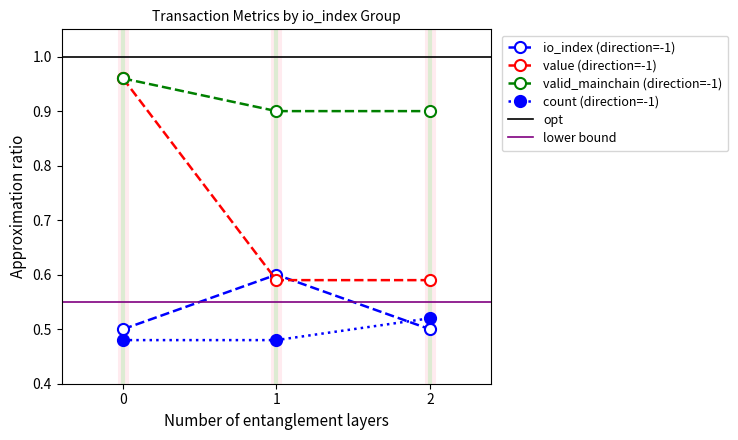

How many lines are shown in the chart?

4